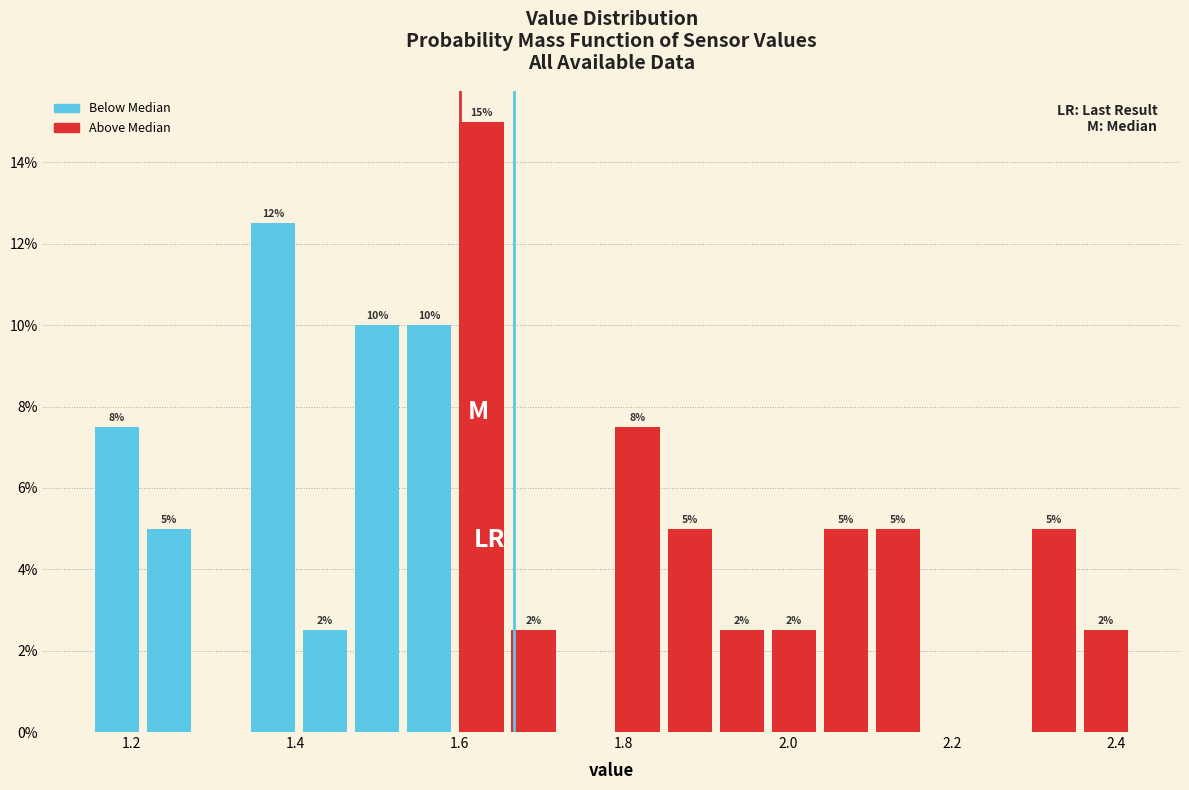

Read against the x-axis, roughly where is the centre of the tallest bar?

1.62